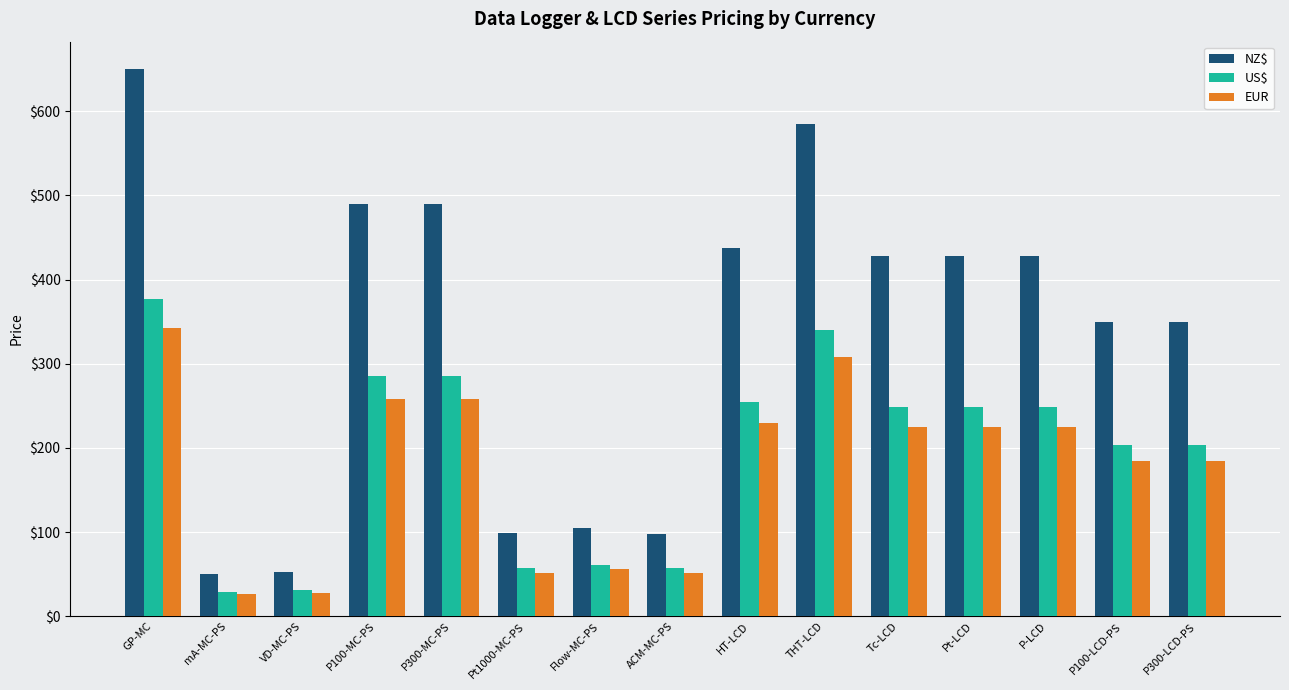

The US$ series shows 57 at ACM-MC-PS. True or false?

True